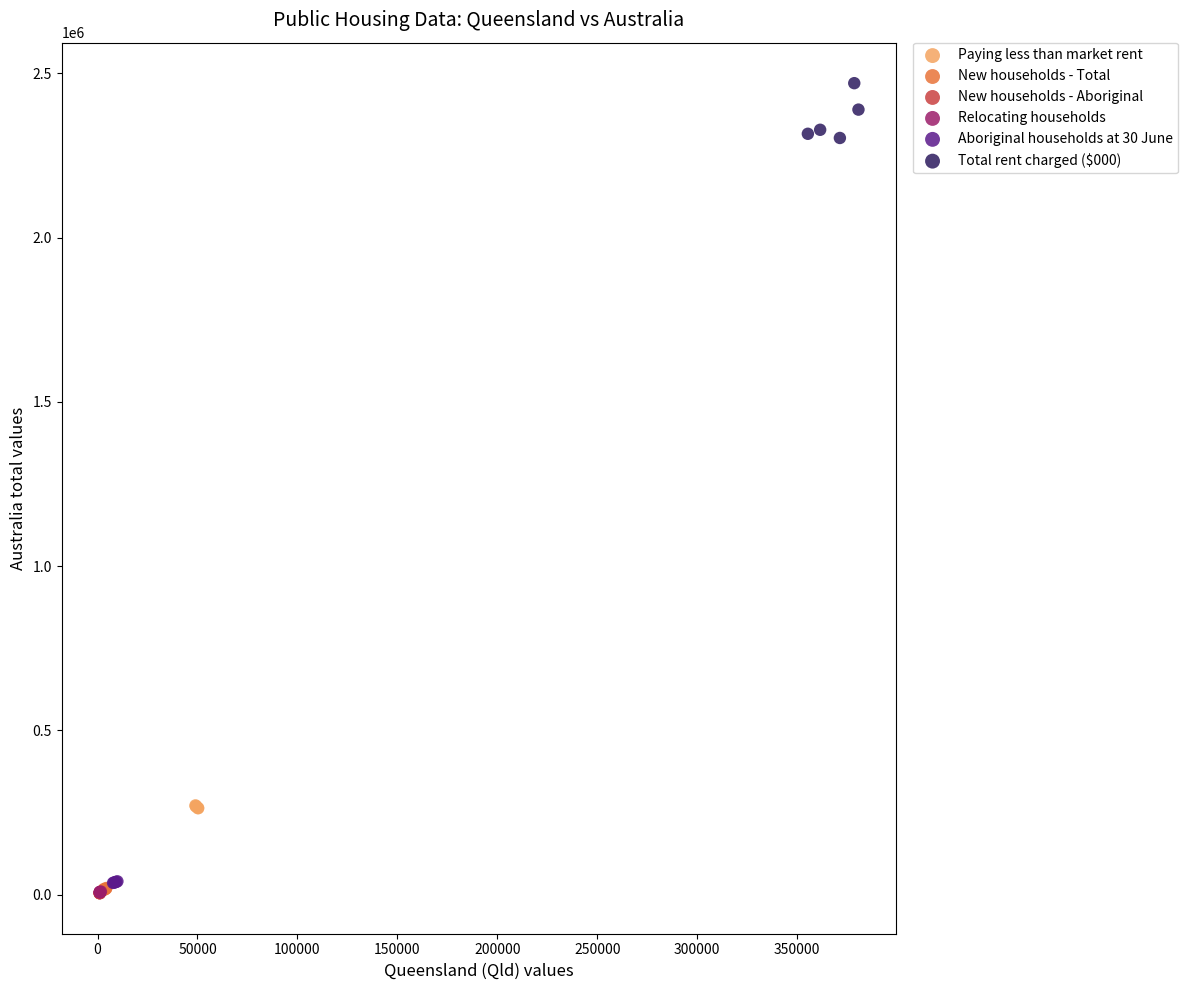

What are all the series names shown in the legend?

Paying less than market rent, New households - Total, New households - Aboriginal, Relocating households, Aboriginal households at 30 June, Total rent charged ($000)